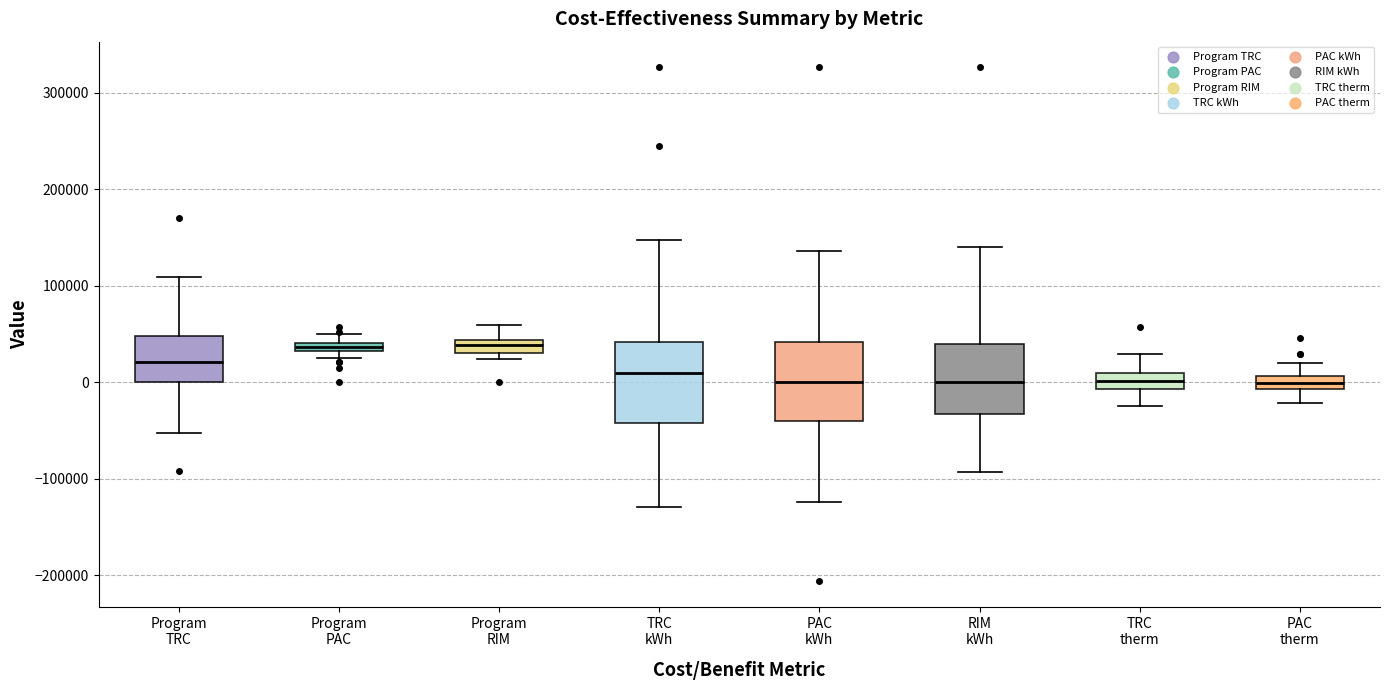

Where is the lower edge of the box for RIM kWh on the y-axis? The values are not printed on the chart, so give them approximately, as read against the axis.

-30000